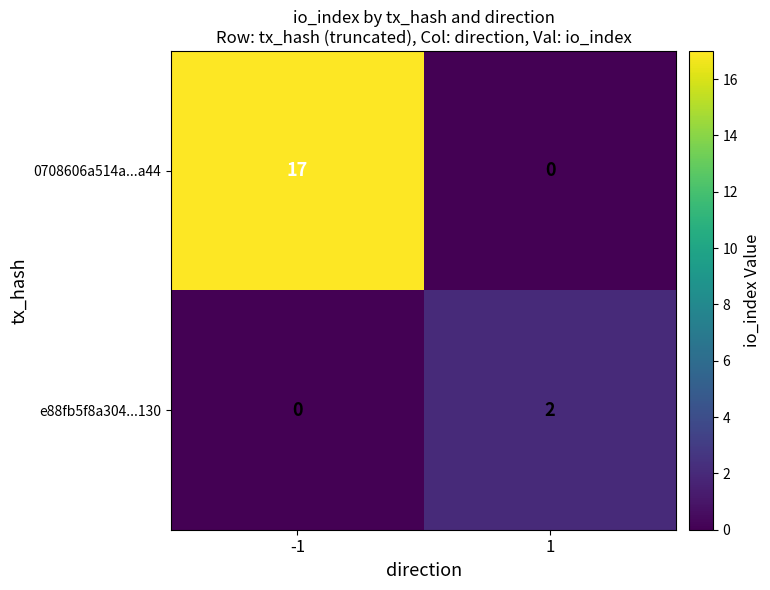

What is the difference between the 0708606a514a...a44 values at 1 and -1?

17